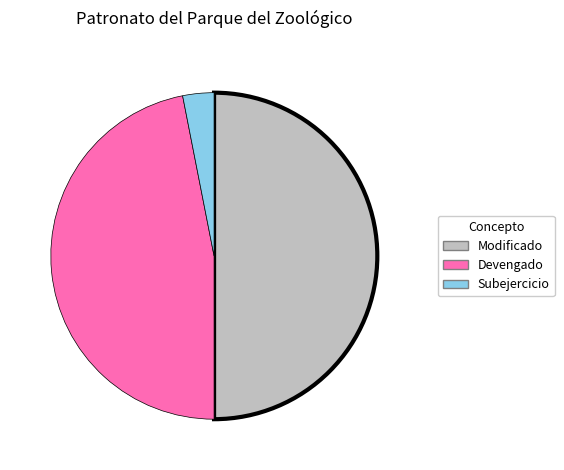

Count the number of slices in the pie.

3